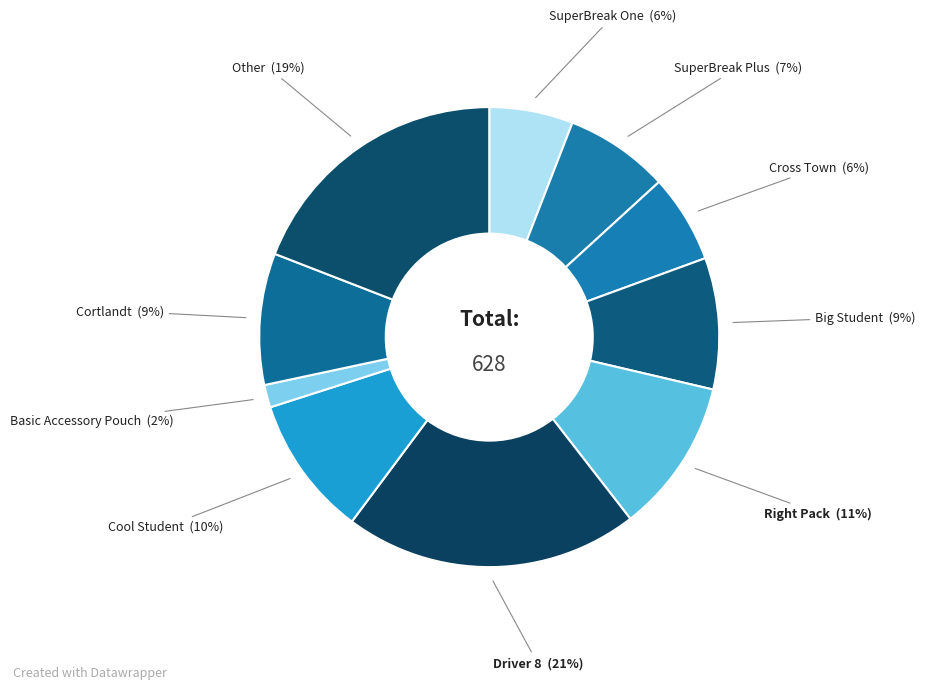

To the nearest percent, what is the average slice percentage?

10%